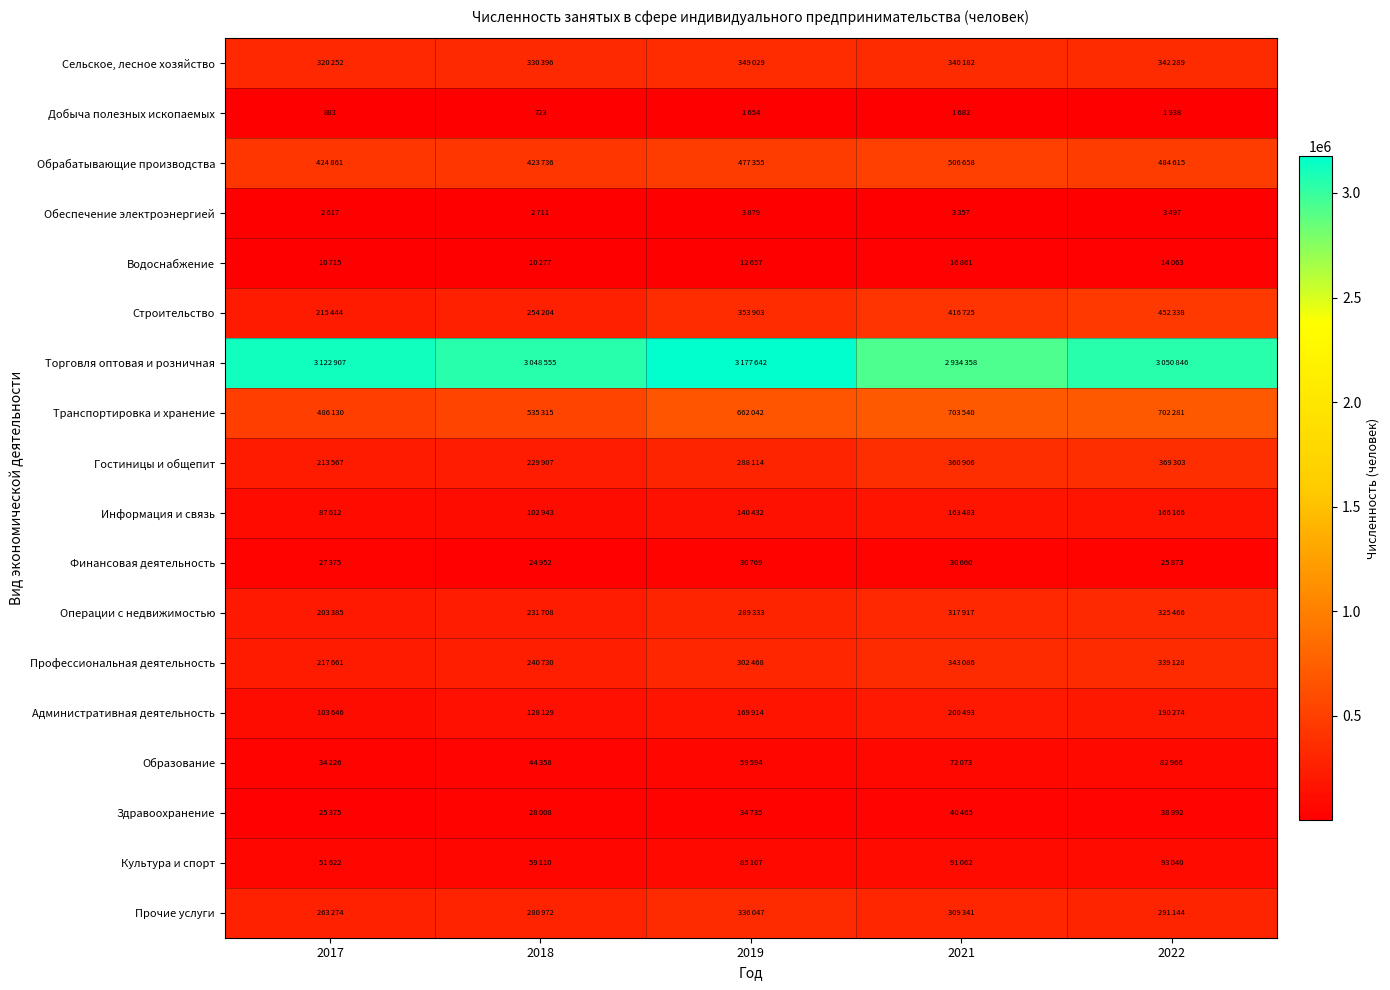

Where does the Административная деятельность series first go above 169914?

2021